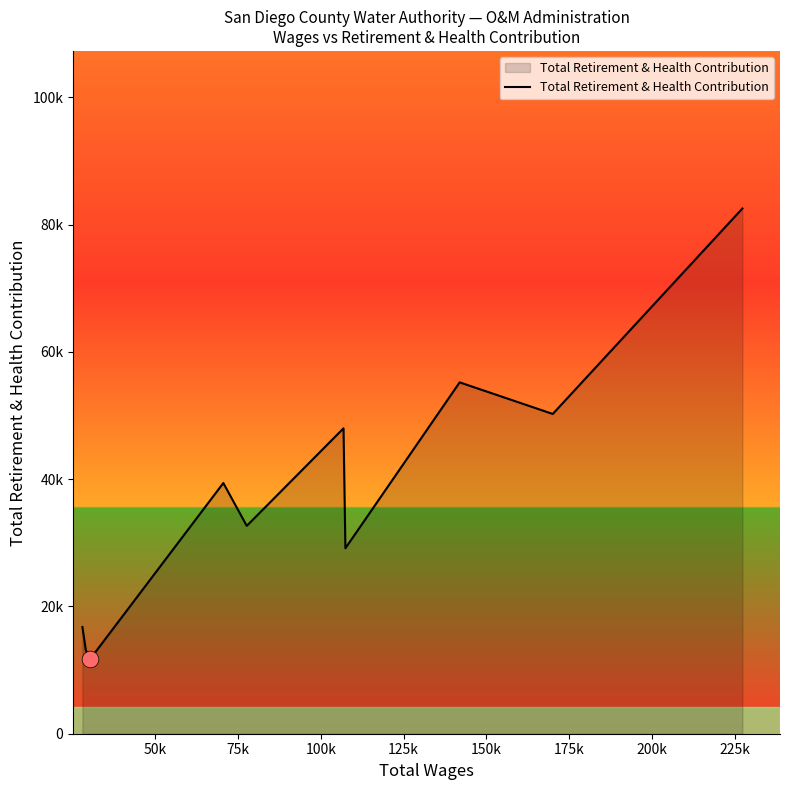

Does the chart display data point markers on the line(s)?

No